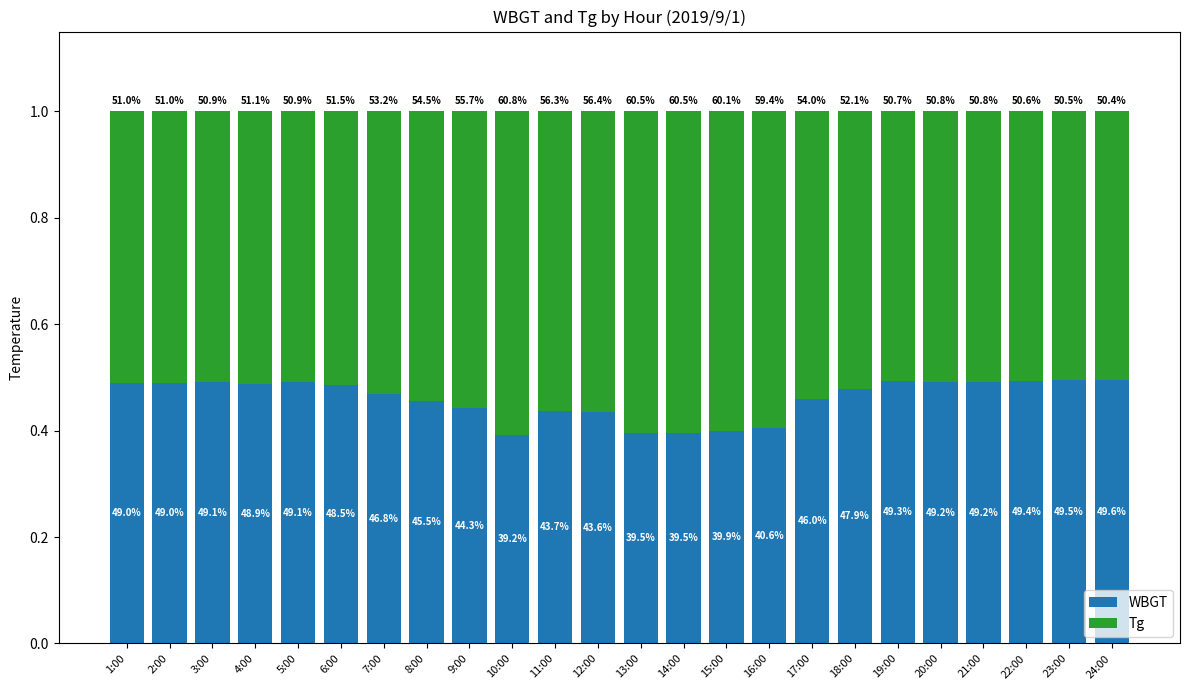

How many bars are there in total?

24